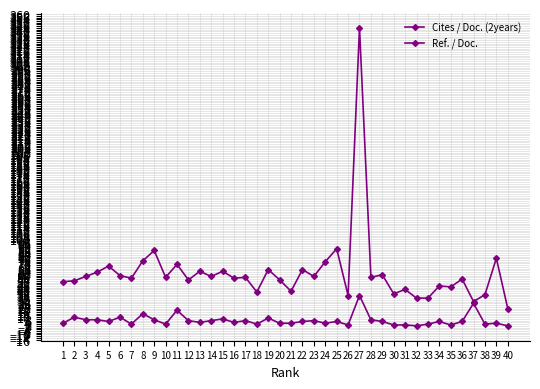

What is the value of the Ref. / Doc. point at the 28th from the left?

56